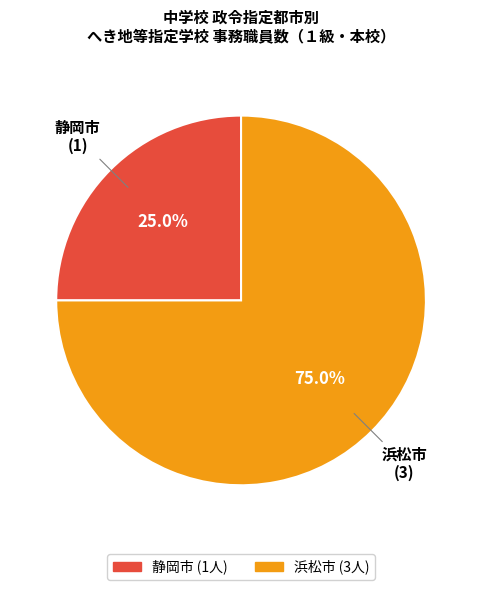

Is there any slice that represents more than half of the pie?

Yes